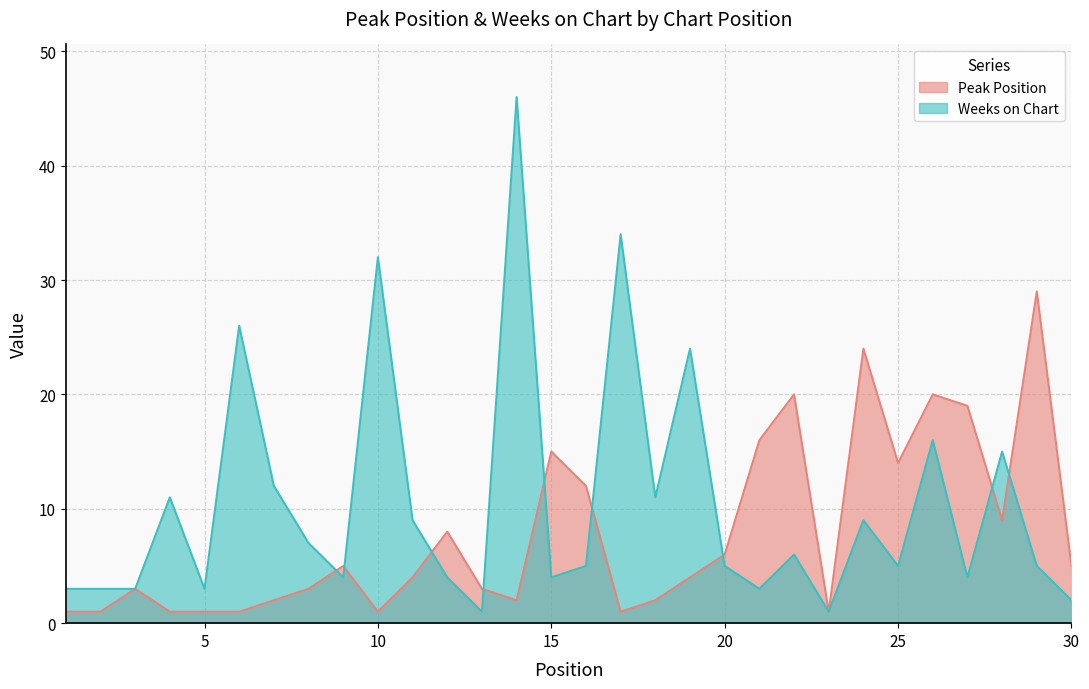

Which series has the widest spread of values?

Weeks on Chart